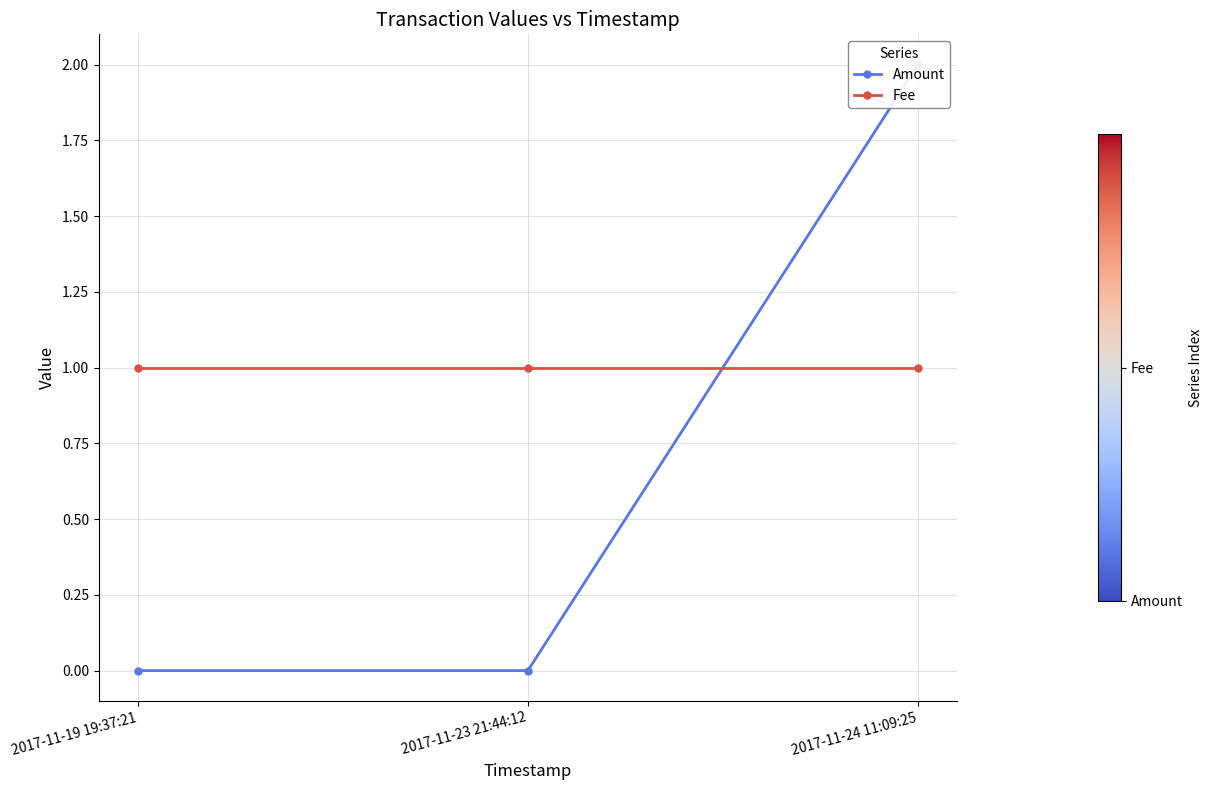

Count the Amount values in the range 0 to 2.

3